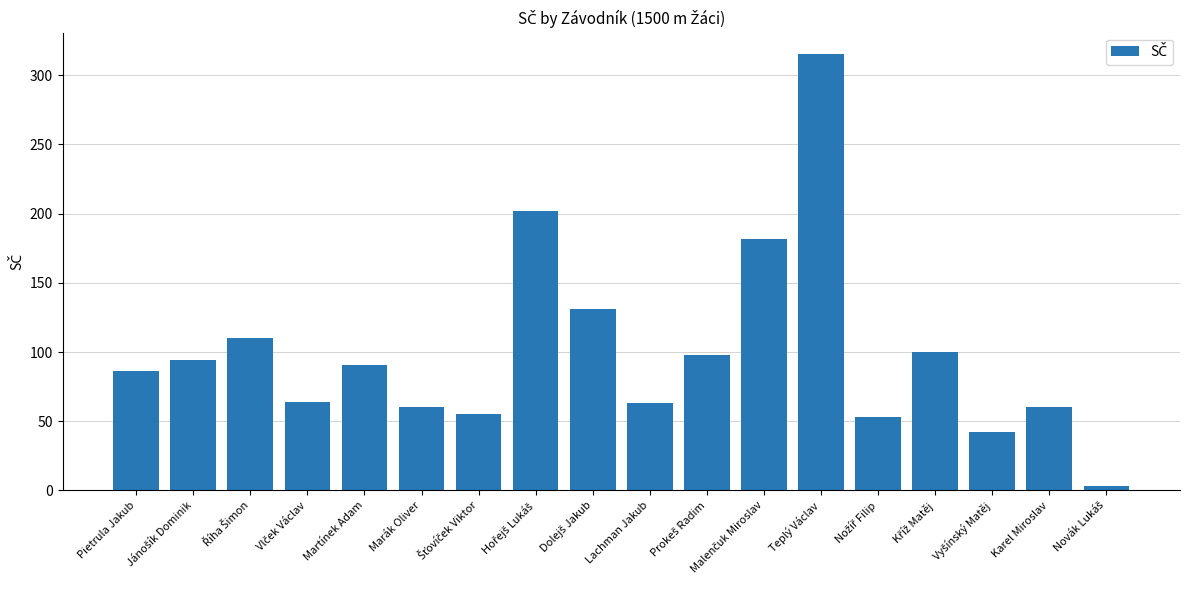

What is the difference between the second highest and second lowest values?

160